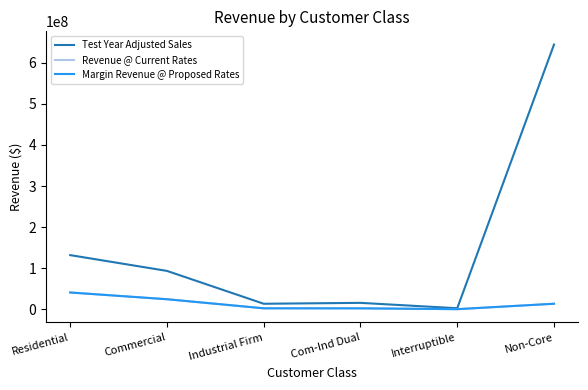

At how many categories does at least one series exceed 391469448?

1